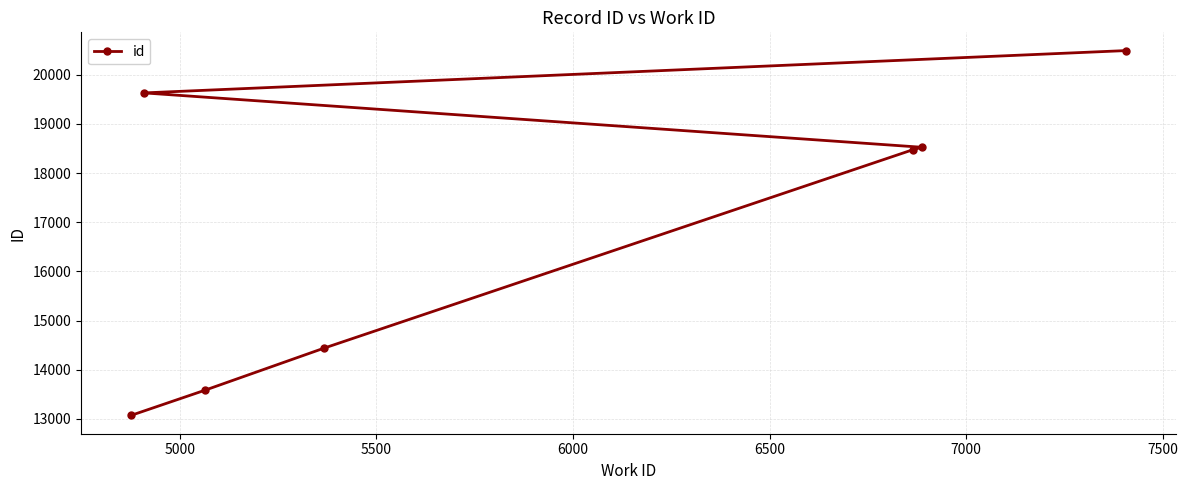

What is the value of the 7th point from the left?

20491